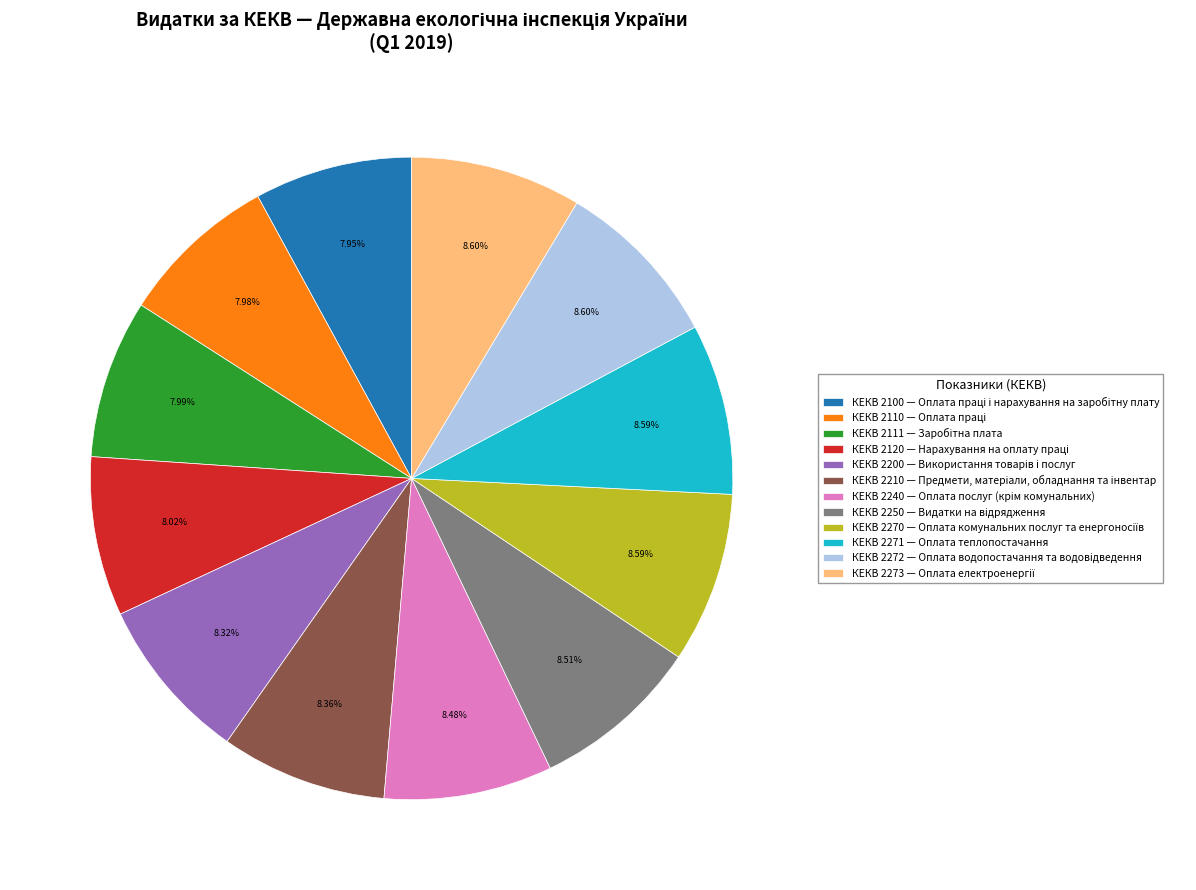

Is there a majority slice in this chart?

No